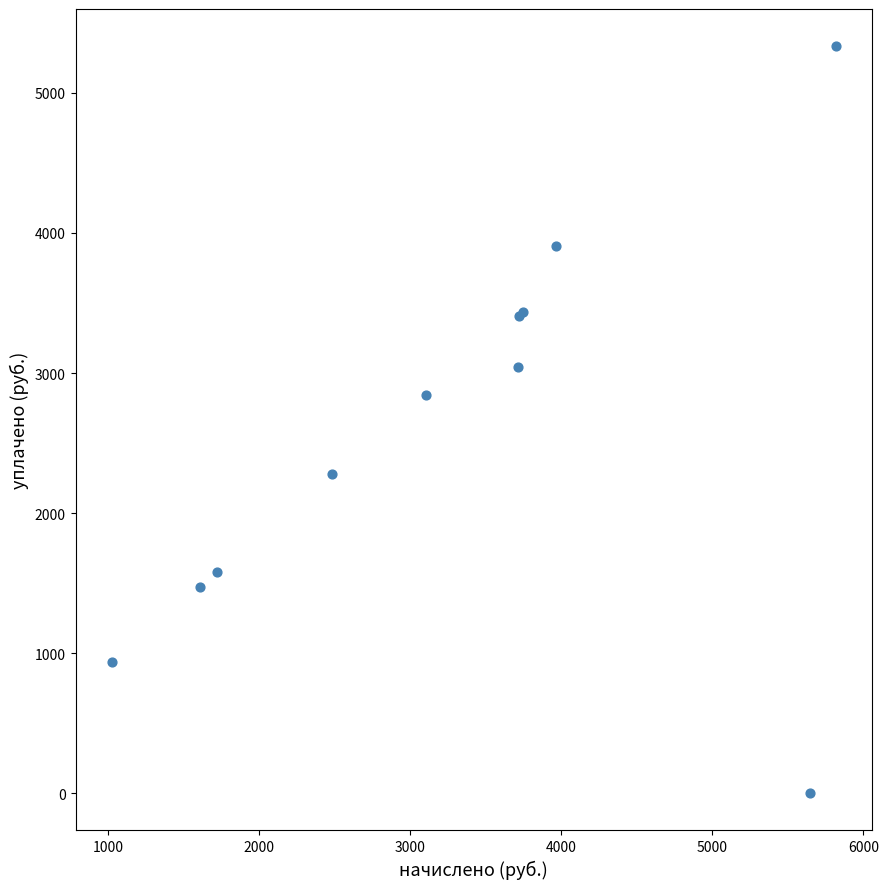

What Y value in the scatter plot is closest to 2666?

2843.1